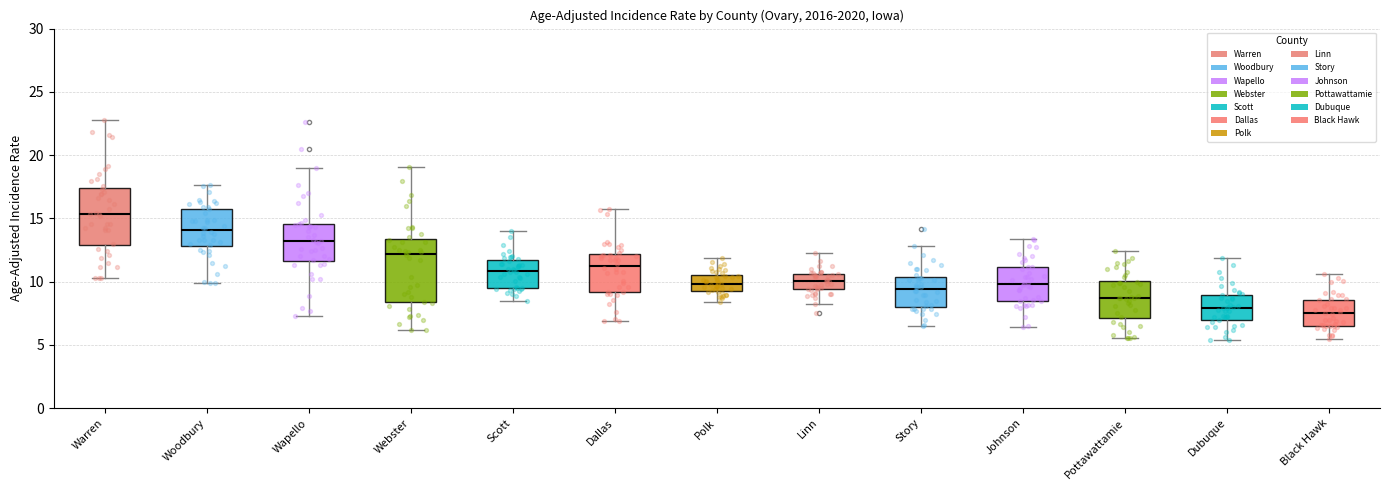

Which box has the highest median line?

Warren